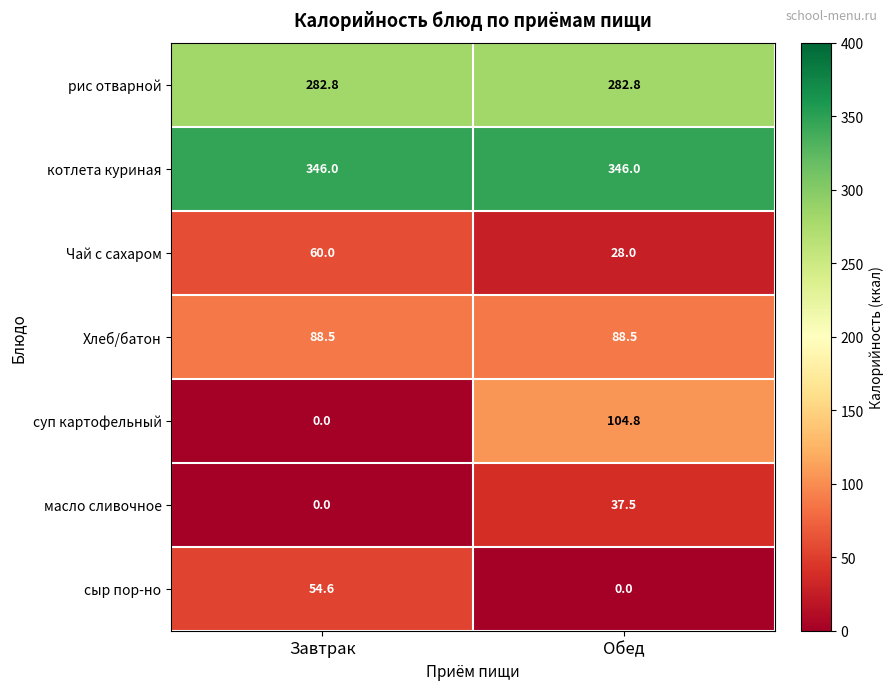

What is the sum of the Хлеб/батон values at Завтрак and Обед?

177.0